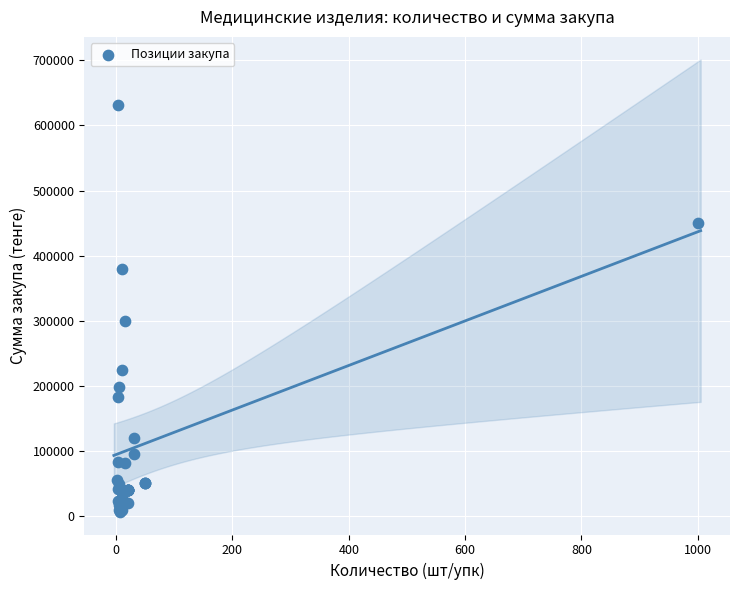

What Y value in the scatter plot is closest to 319500?

300375